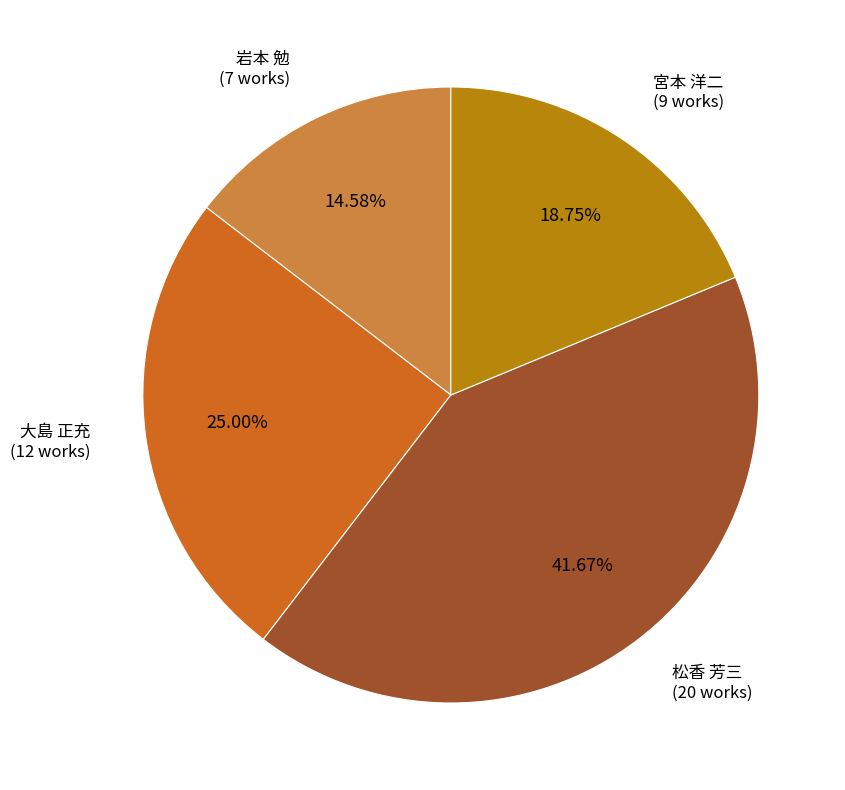

Which slice is the largest?

松香 芳三